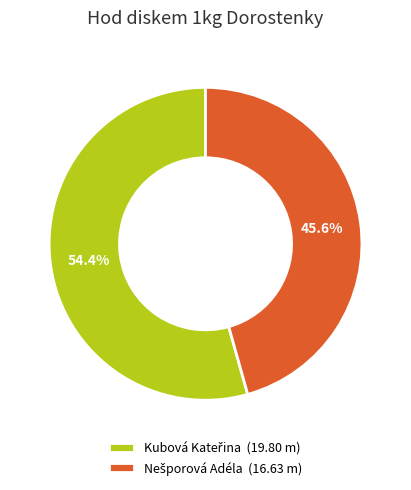

How many segments does this pie chart have?

2